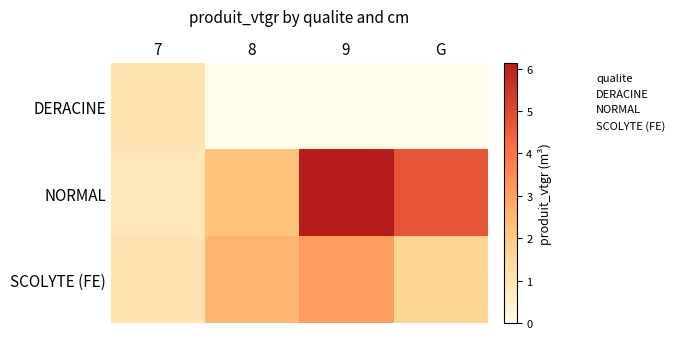

Reading left to right, list all the values displayed in this chart.

DERACINE: 7=1.1	8=0.0	9=0.0	G=0.0
NORMAL: 7=0.9	8=2.2	9=6.1	G=4.7
SCOLYTE (FE): 7=1.1	8=2.6	9=3.1	G=1.6